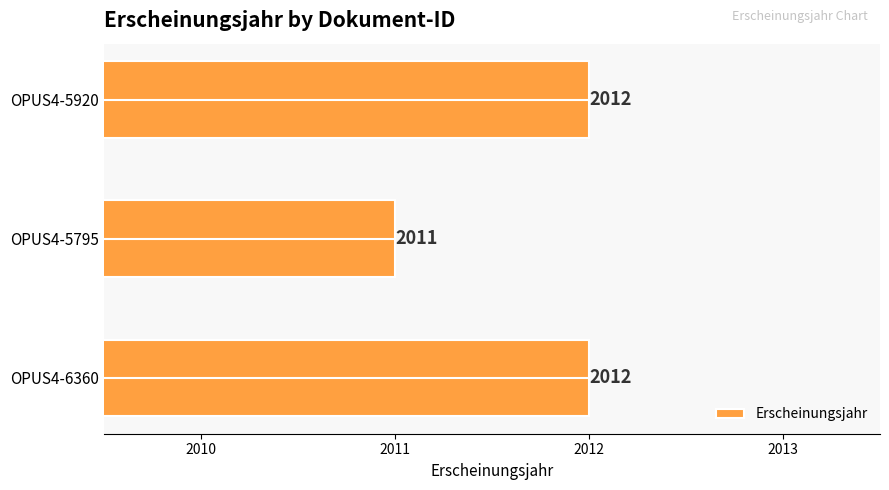

Which label corresponds to the smallest value in the chart?

OPUS4-5795